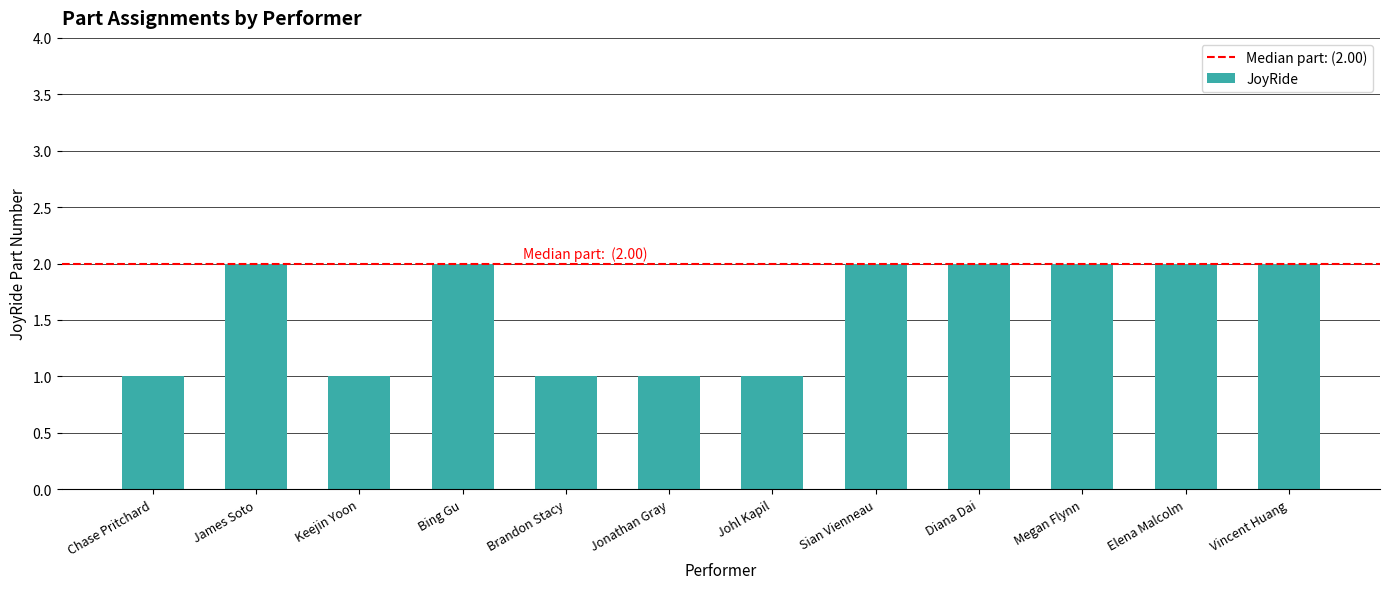

Is it true that the value at Sian Vienneau is 2?

True